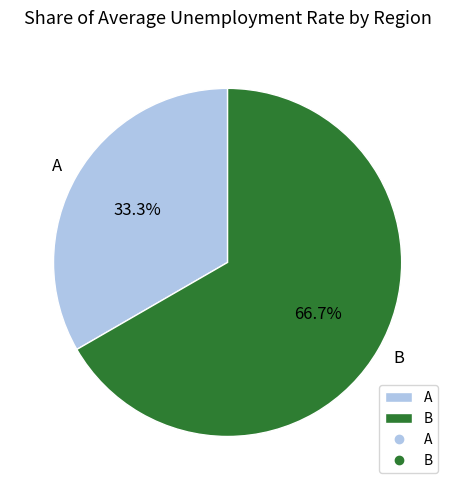

True or false: A accounts for 47% of the total.

False